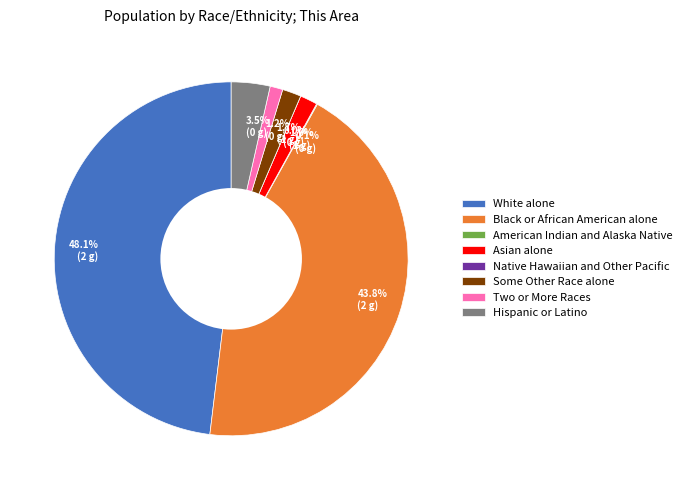

Does Some Other Race alone account for over 50% of the chart?

No